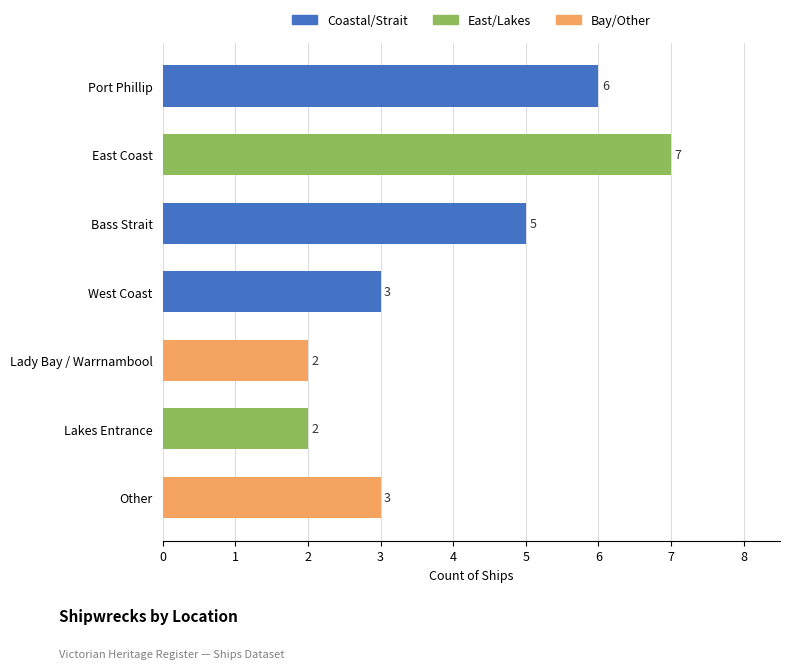

Where does the data first go above 3?

Port Phillip